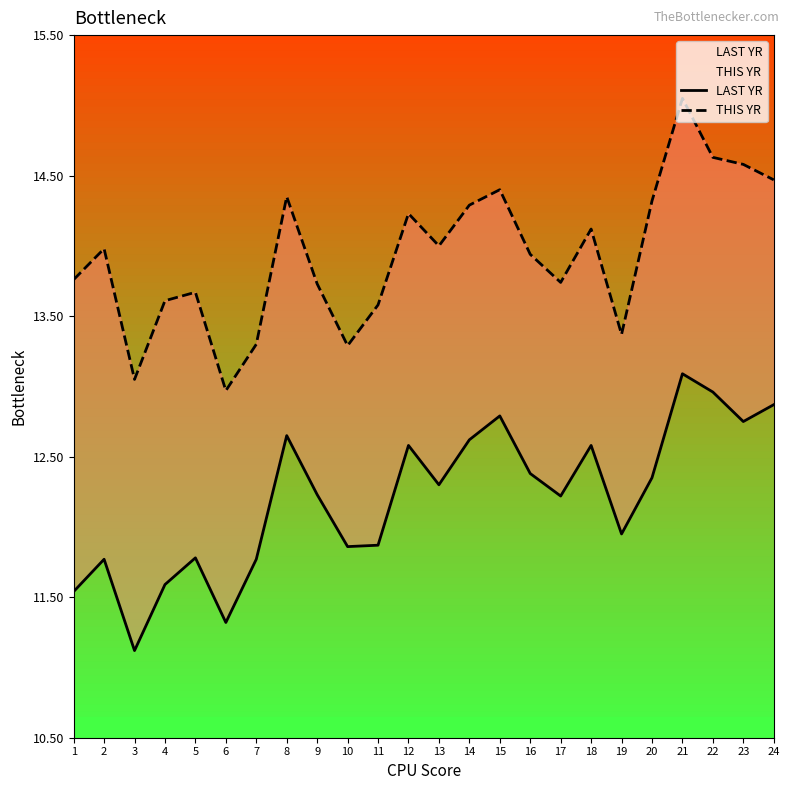

In THIS YR, how many points are higher than both neighbors (excluding endpoints)?

7